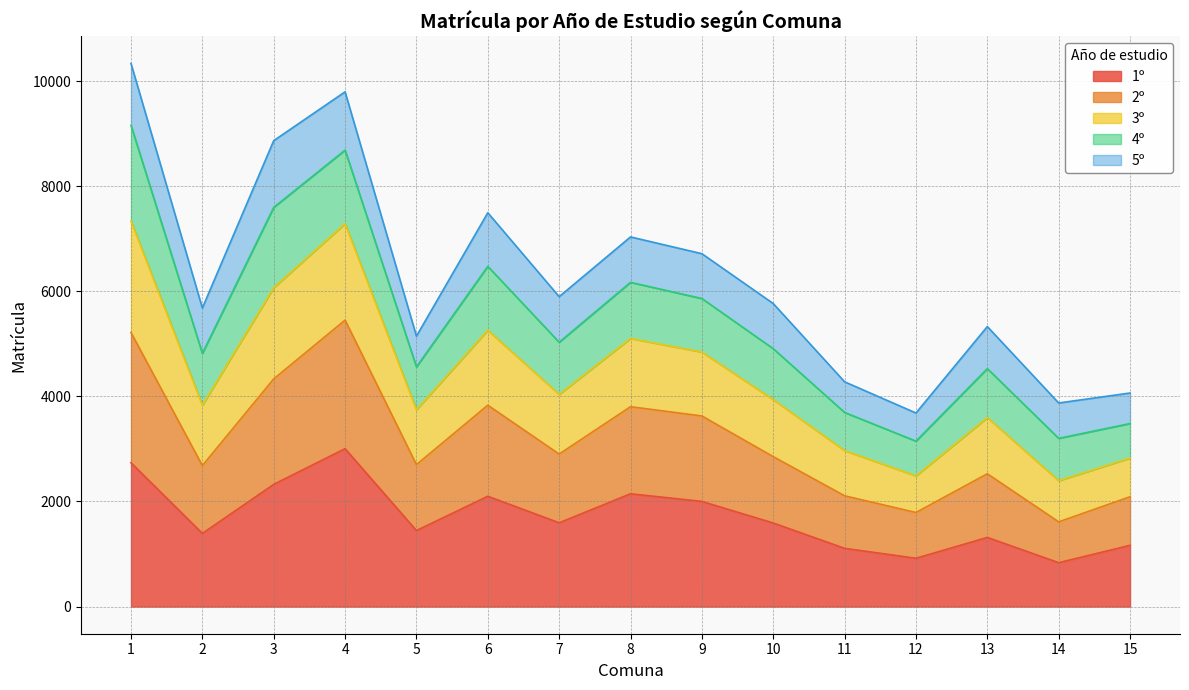

What is the total value across all series at 8?

7034